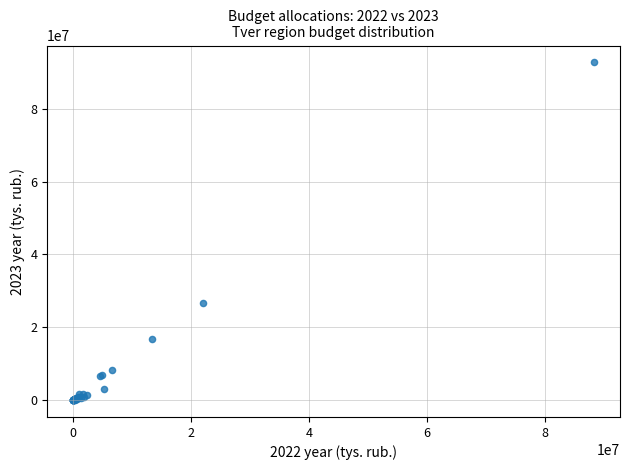

What Y value in the scatter plot is closest to 46347273?

26629968.6